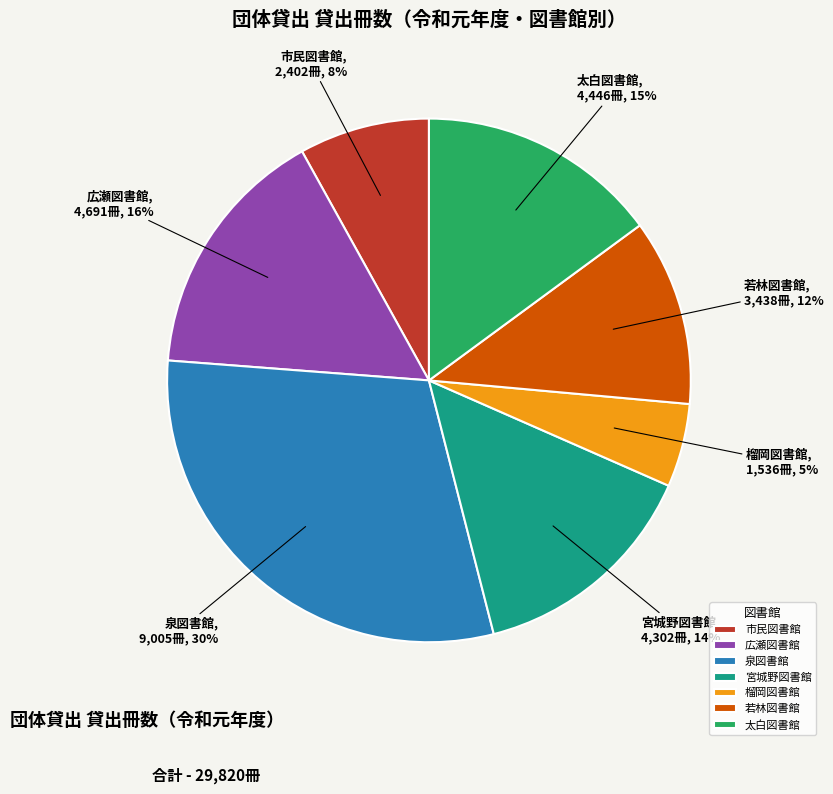

True or false: 榴岡図書館 accounts for 14% of the total.

False